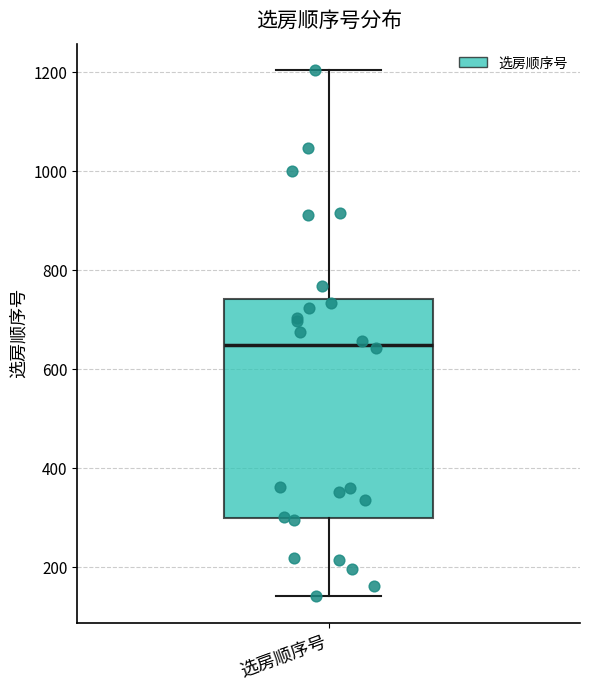

Read this box plot against the y-axis: the position of the median line, the range covered by the box, and the ends of both whiskers. The values are not printed on the chart, so give them approximately, as read against the axis.

median 640, box 300 to 740, whiskers 140 to 1200